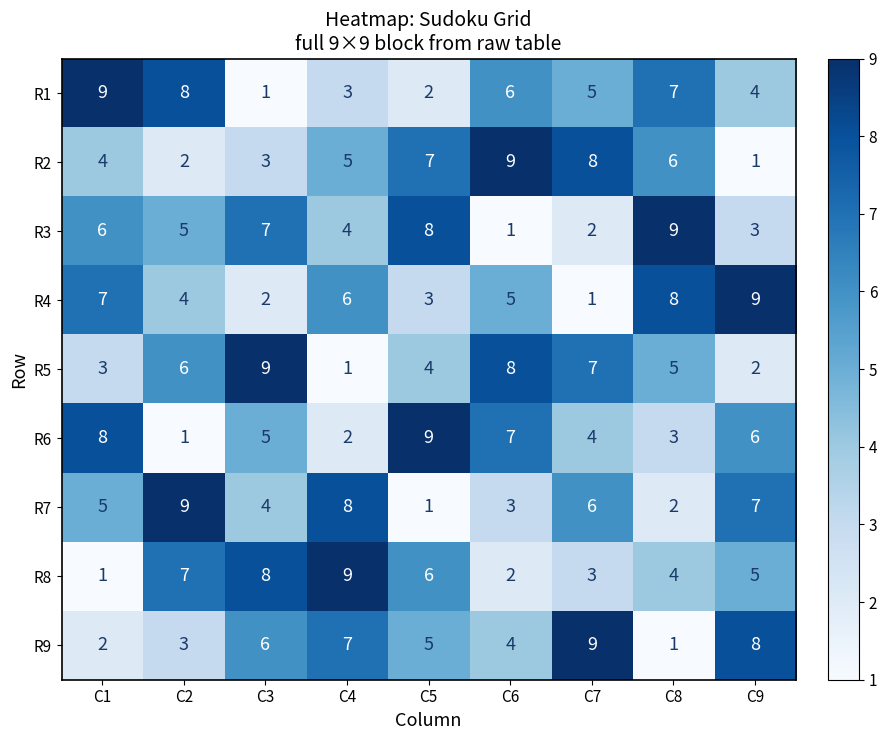

What is the spread (max minus min) of values at C8?

8